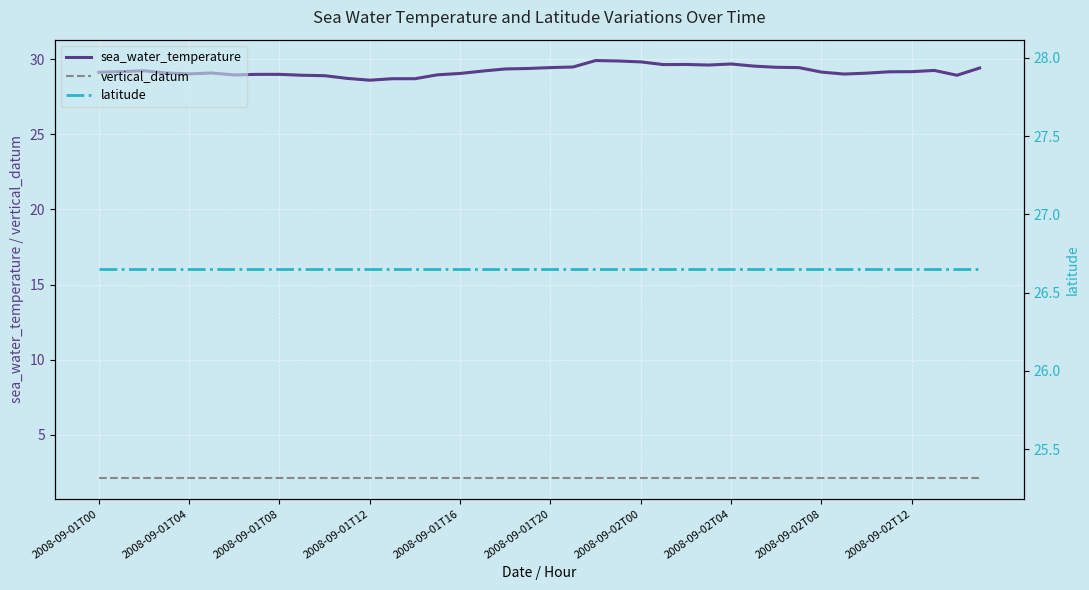

True or false: sea_water_temperature has more than 2 points higher than both neighbors.

True